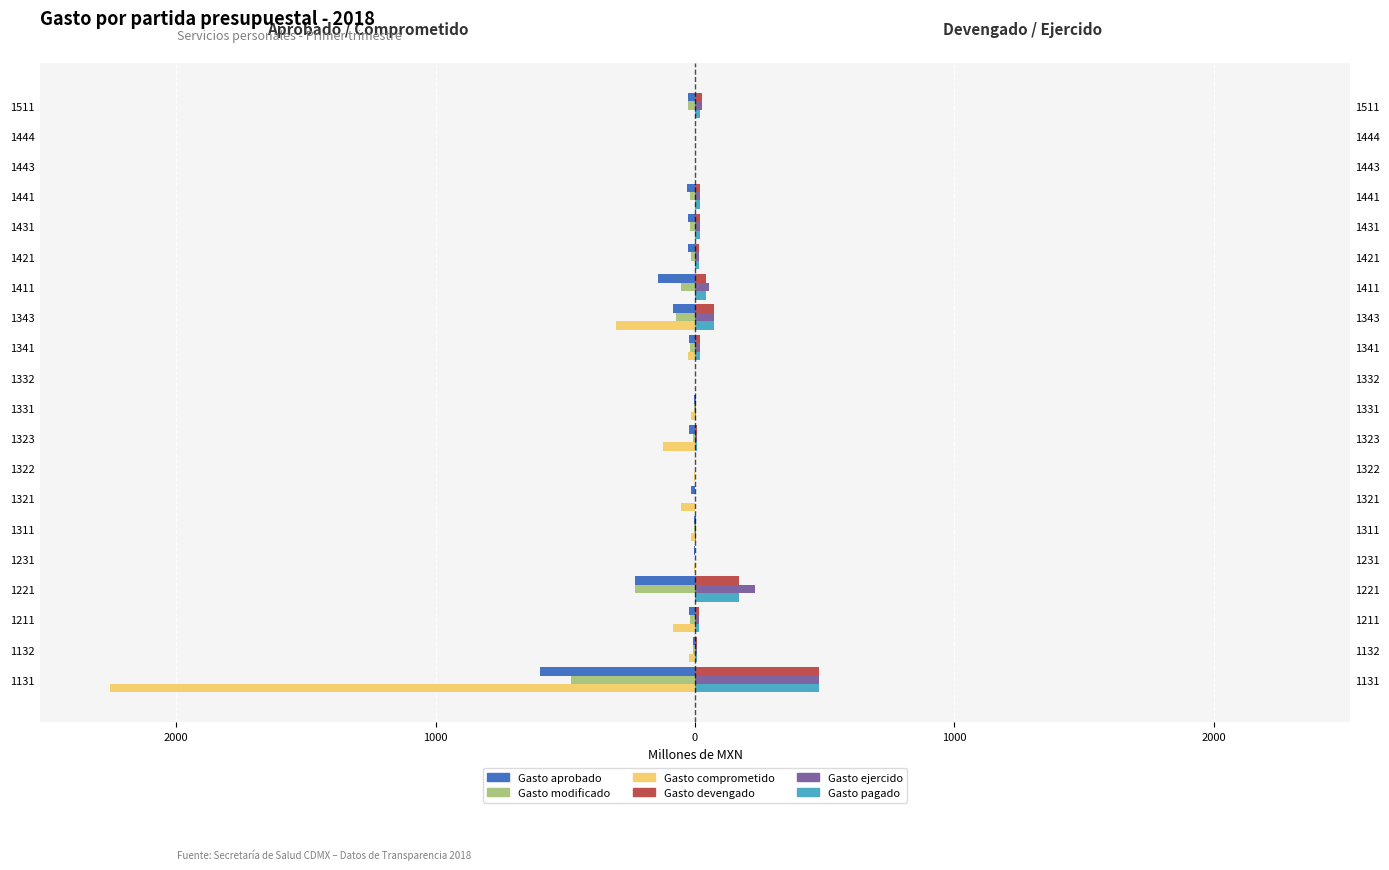

What is the difference between the second highest and second lowest values in the Gasto devengado series?

170.1